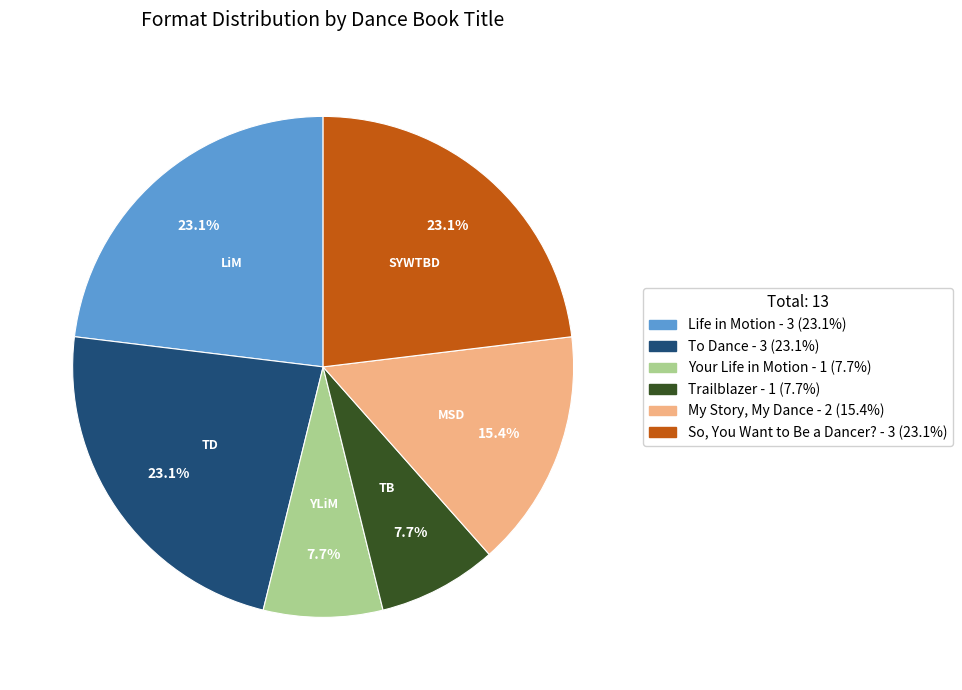

What portion of the pie excludes To Dance?

76.9%